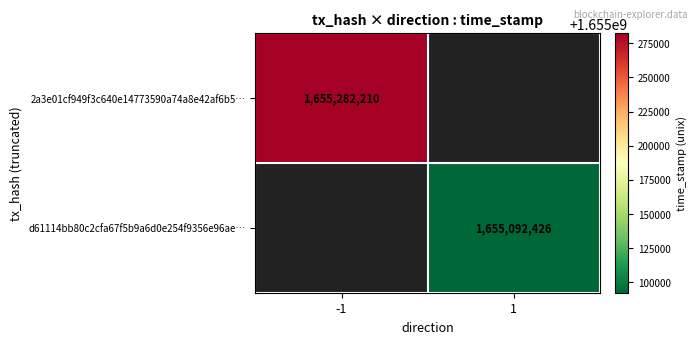

At which category does the chart reach its minimum across all series?

1